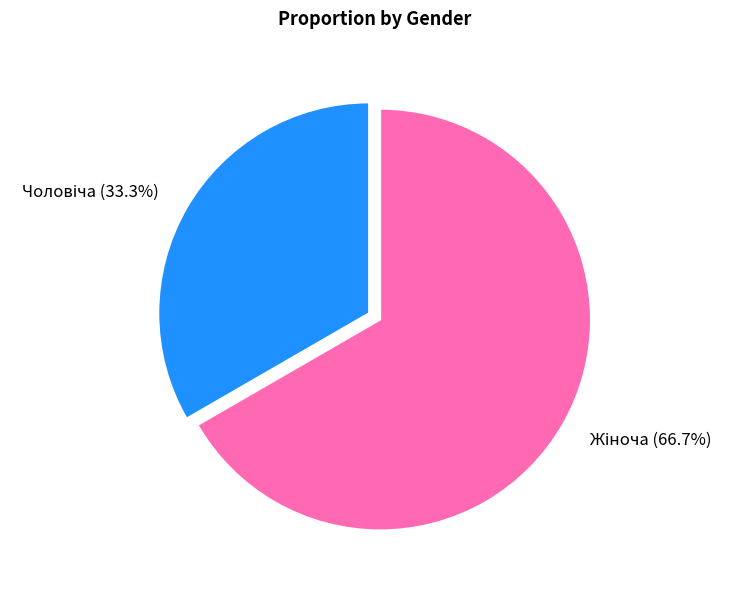

Does any single category account for the majority?

Yes